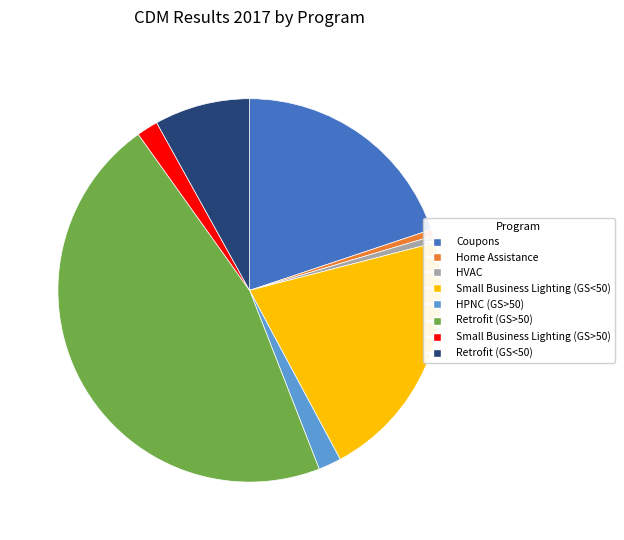

Is there a majority slice in this chart?

No